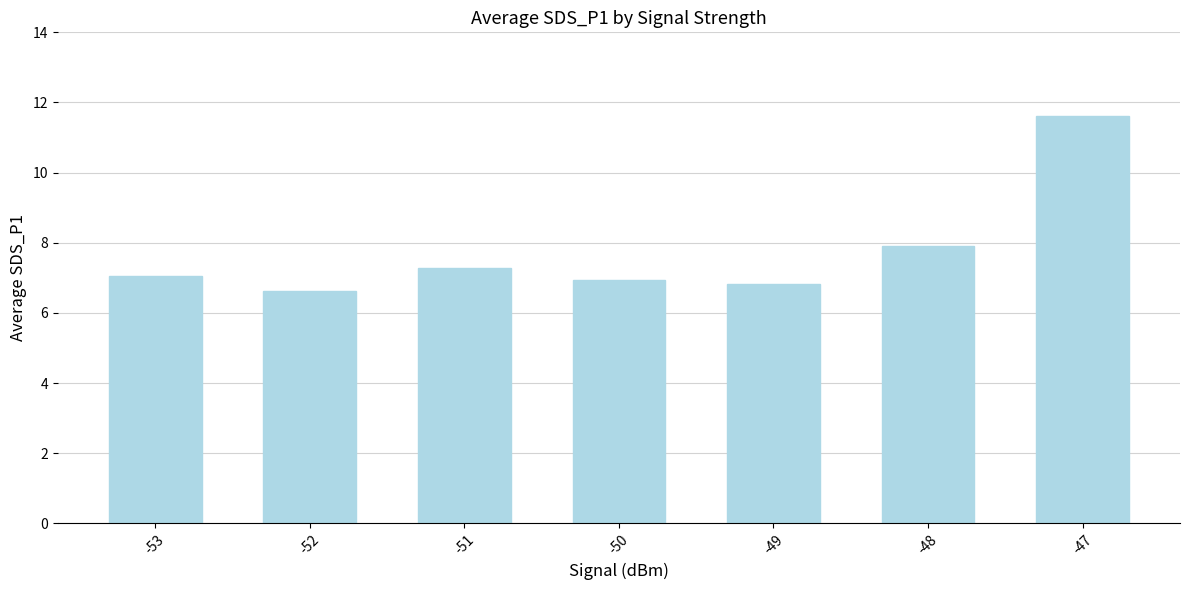

How many categories are shown in the chart?

7